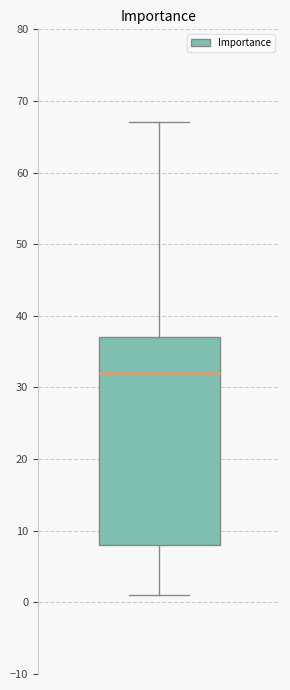

Where does the median line of the box sit on the y-axis? The values are not printed on the chart, so give them approximately, as read against the axis.

32